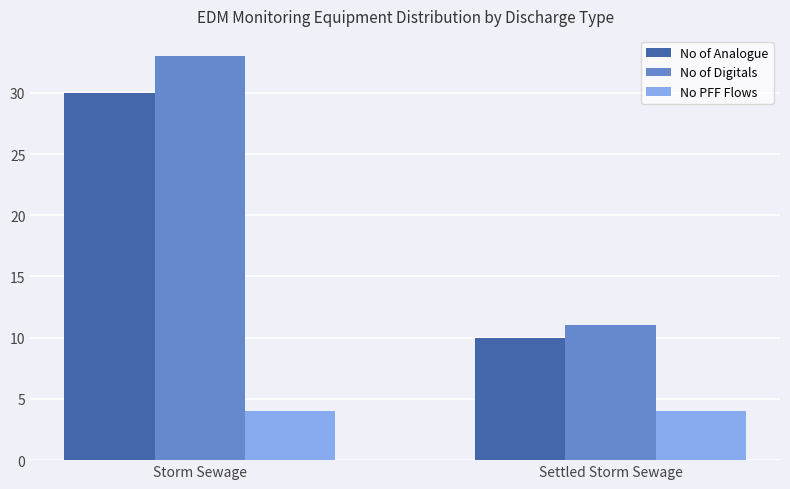

What is the label of the 1st bar from the right?

Settled Storm Sewage